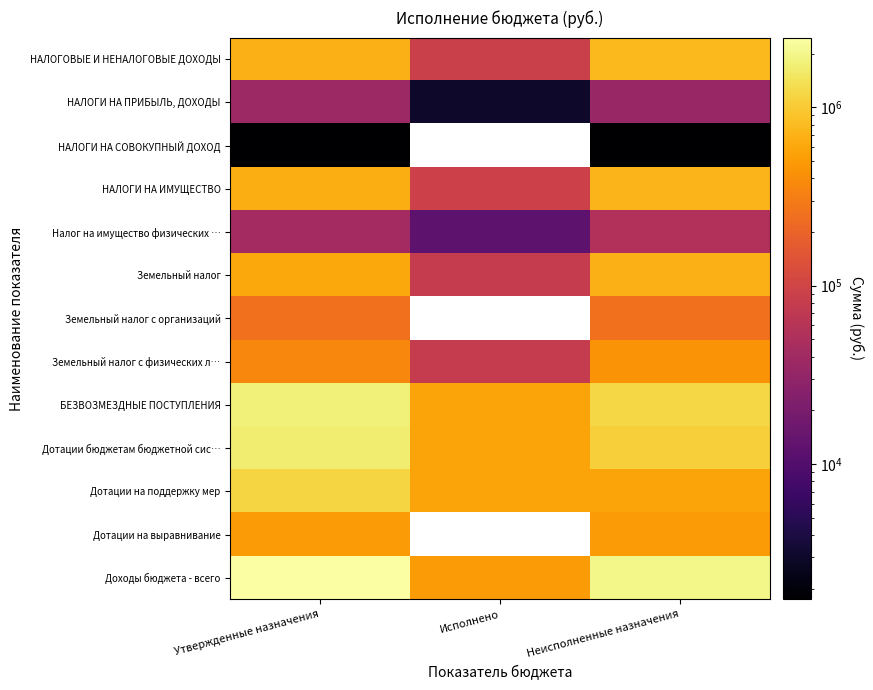

Which has a higher value, Утвержденные назначения or Неисполненные назначения?

Неисполненные назначения